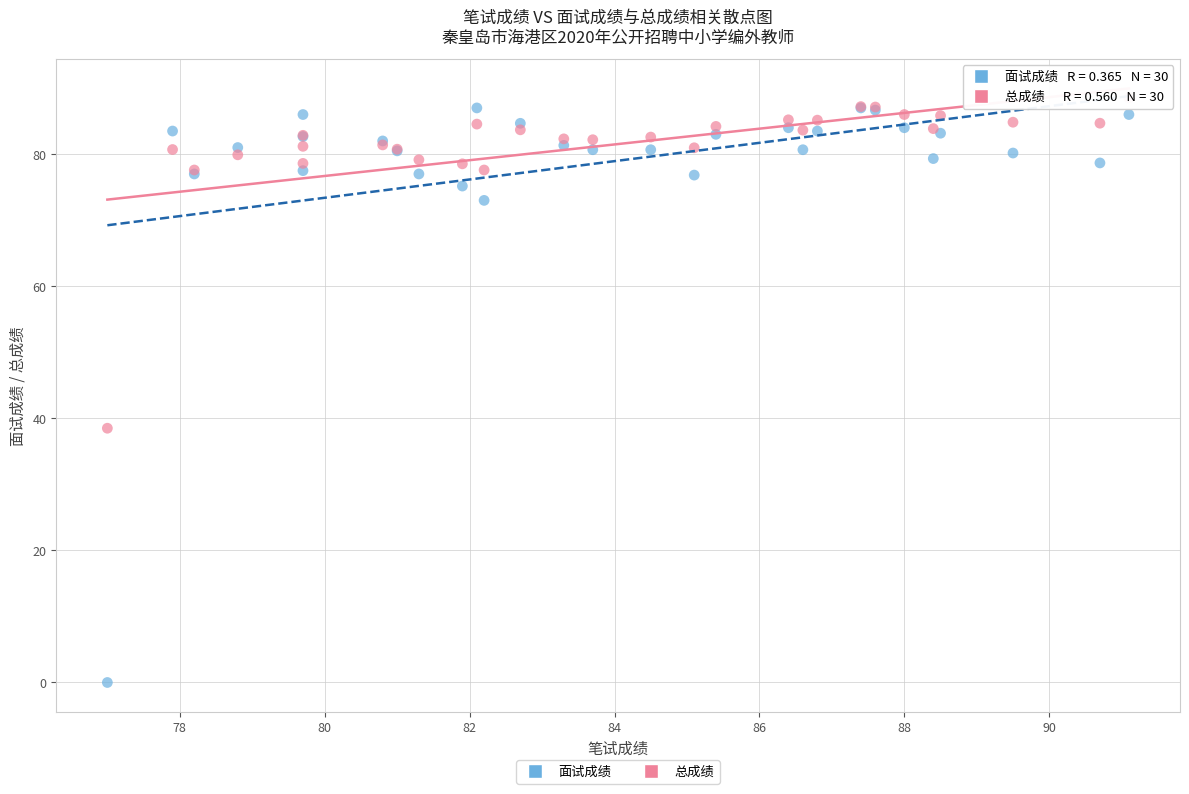

Which series has the widest spread of Y values?

面试成绩